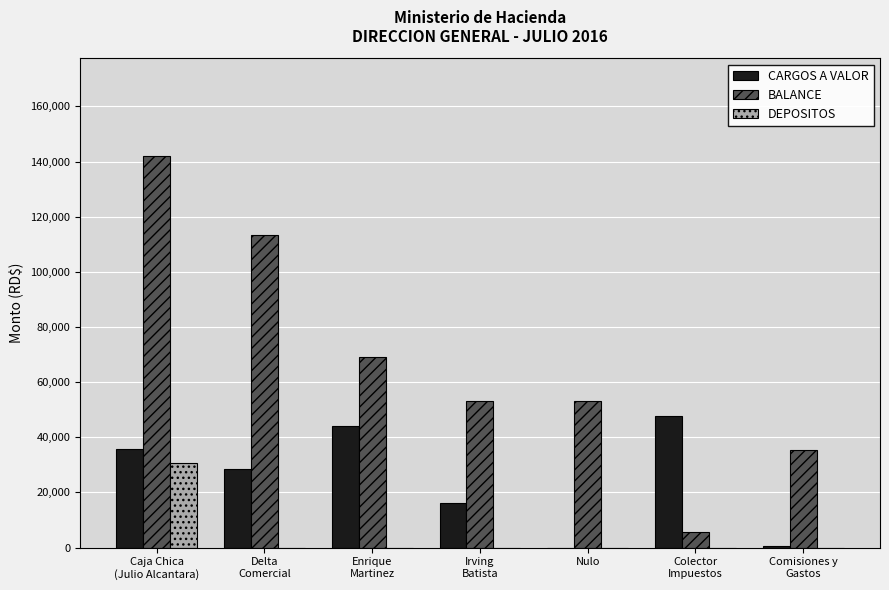

Is it true that CARGOS A VALOR equals 28572.4 at Delta
Comercial?

True